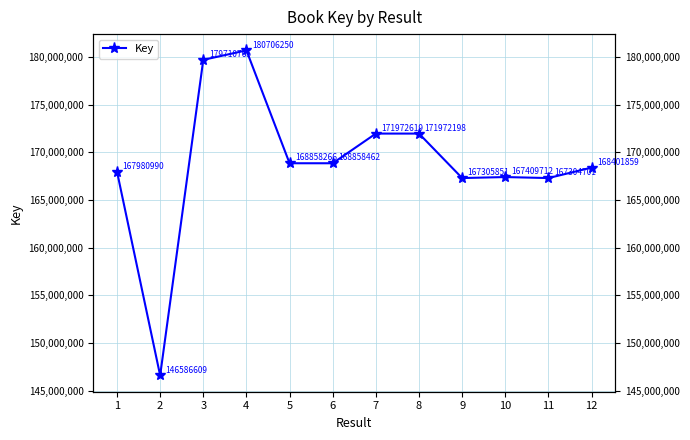

Reading right to left, extract all data points from this chart.

168401859	167304701	167409712	167305851	171972198	171972619	168858462	168858266	180706250	179710765	146586609	167980990